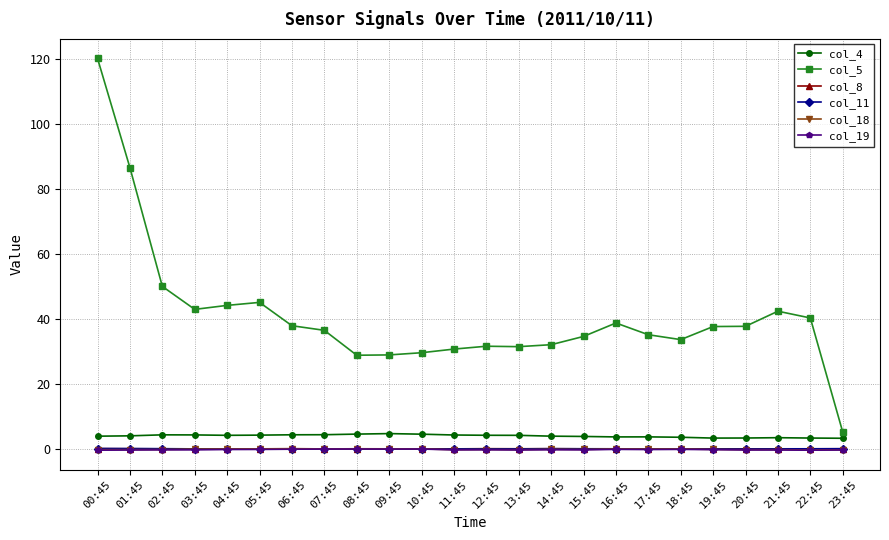

What is the label of the 9th point from the right?

15:45